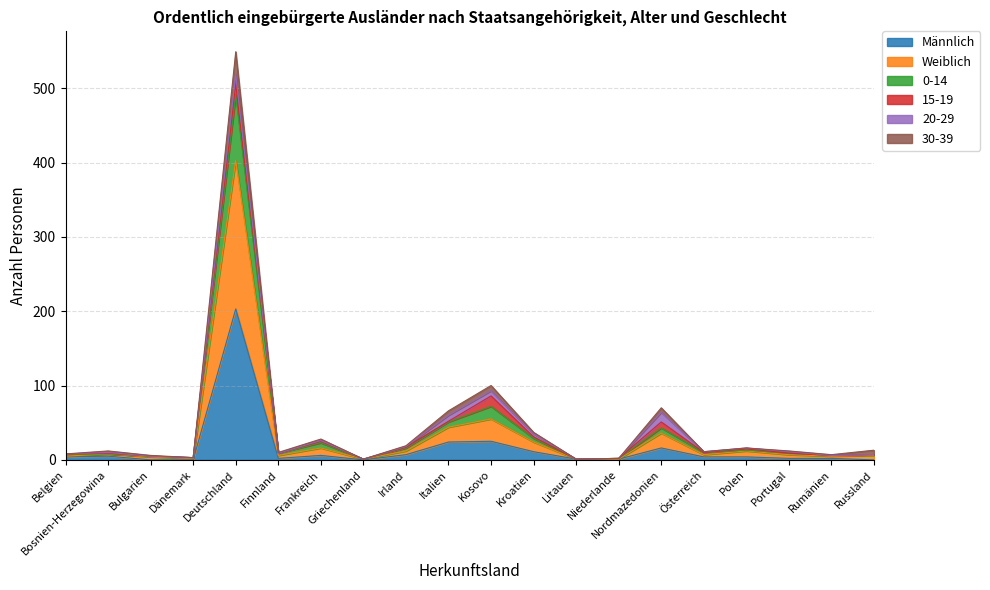

What are all the series names shown in the legend?

Männlich, Weiblich, 0-14, 15-19, 20-29, 30-39